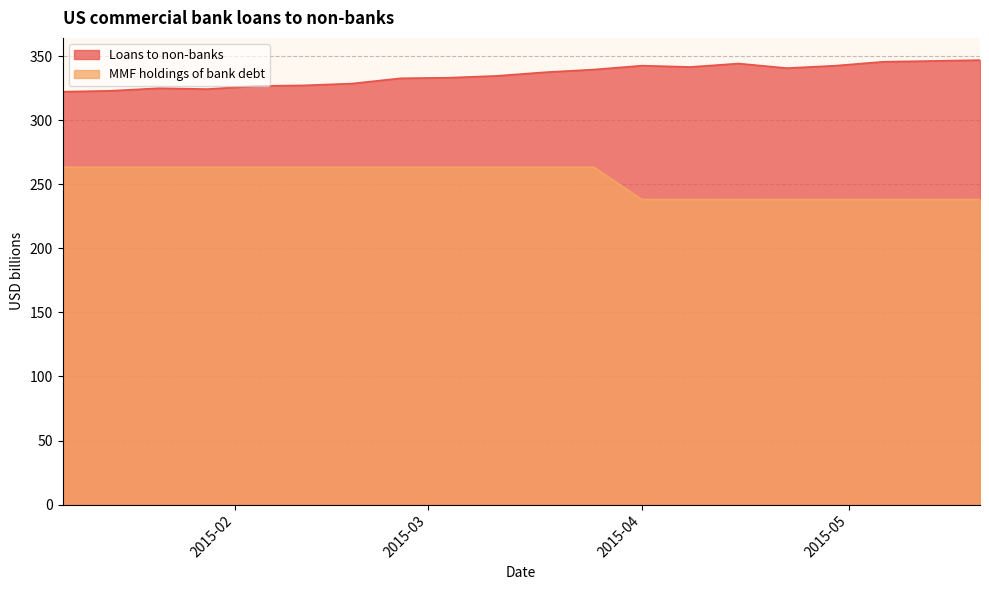

Is the value of MMF holdings of bank debt at 2015-03-11 greater than the value of Loans to non-banks at 2015-02-25?

No